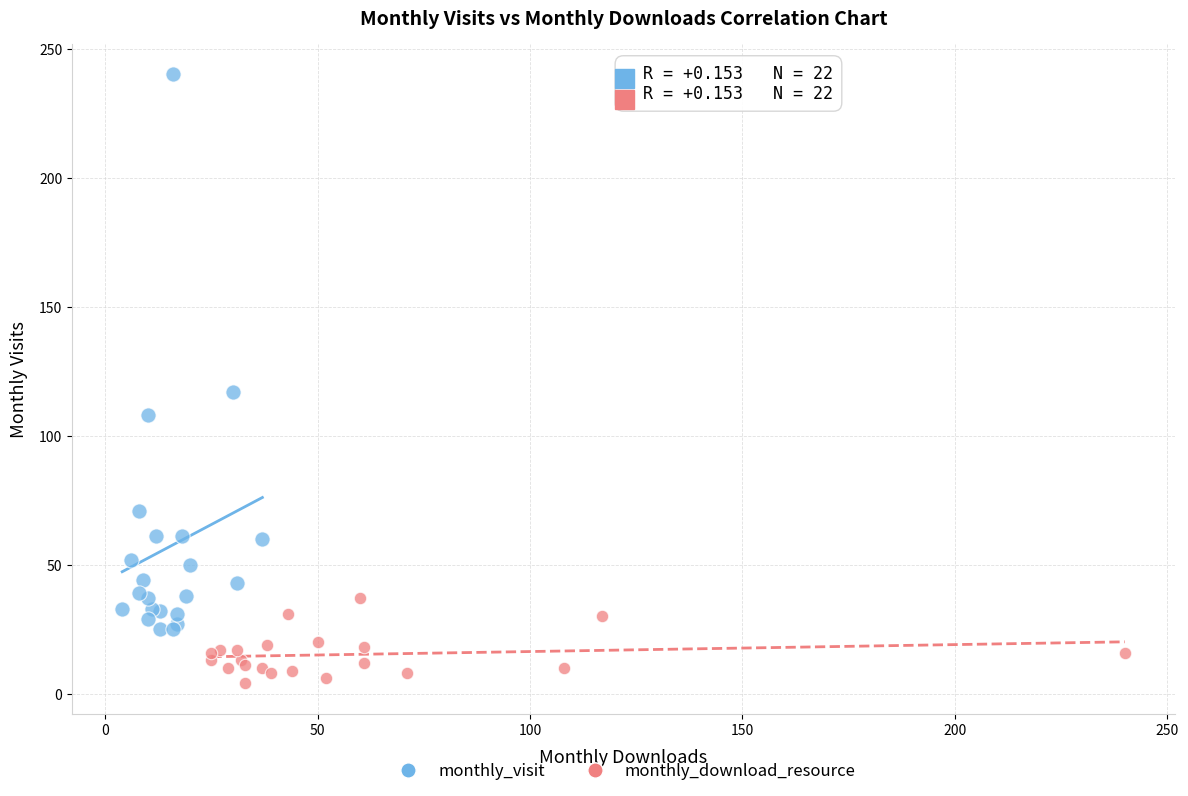

What are all the series names shown in the legend?

monthly_visit, monthly_download_resource